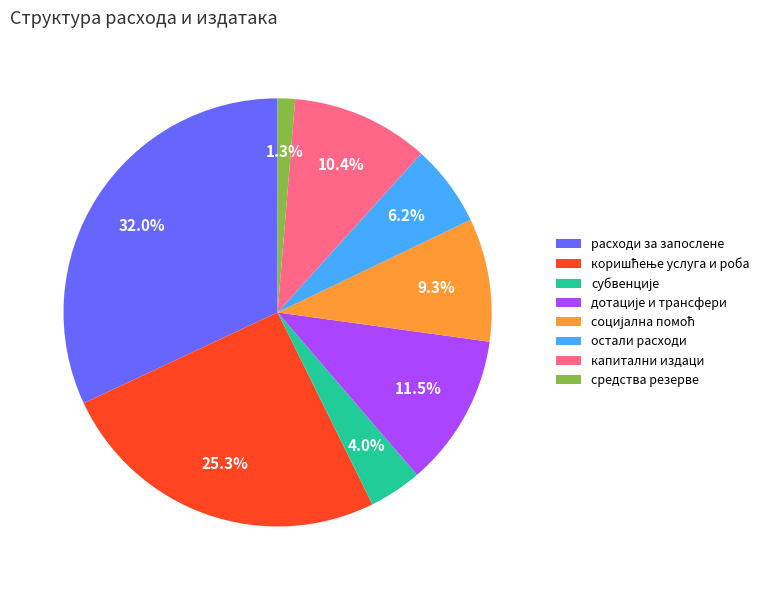

What percentage is the средства резерве slice, to the nearest percent?

1%